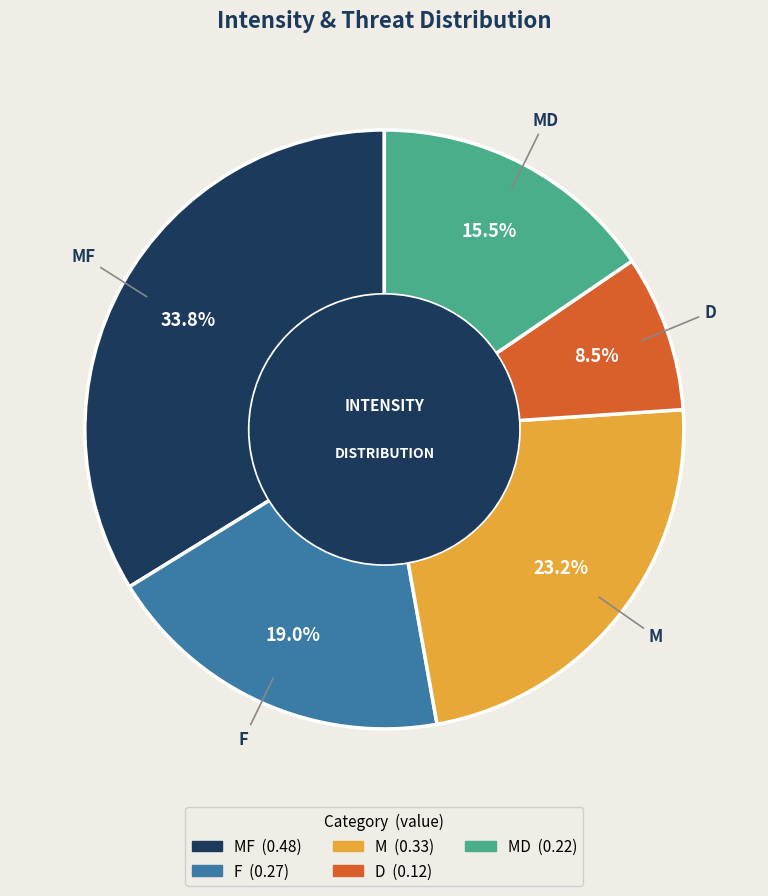

To the nearest percent, what is the difference between the largest and smallest slice percentages?

25%